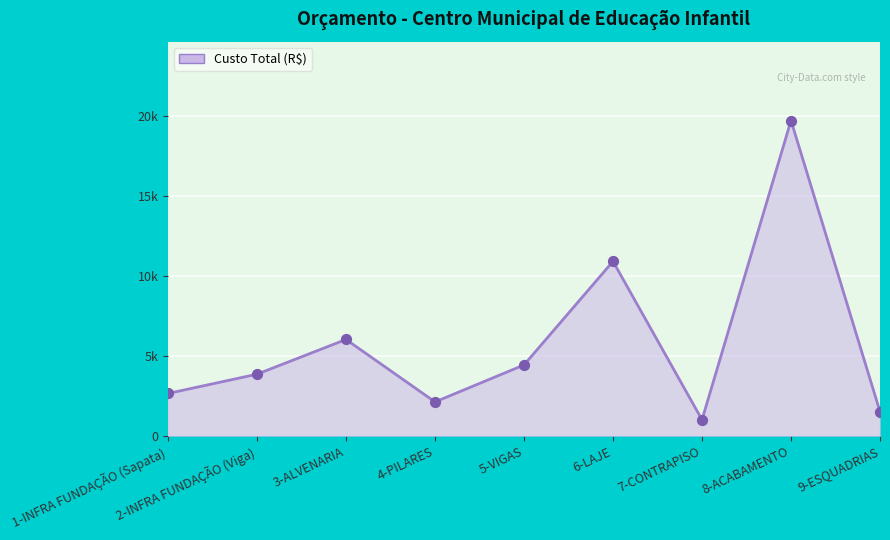

What is the ratio of the value at 3-ALVENARIA to the value at 5-VIGAS?

1.4